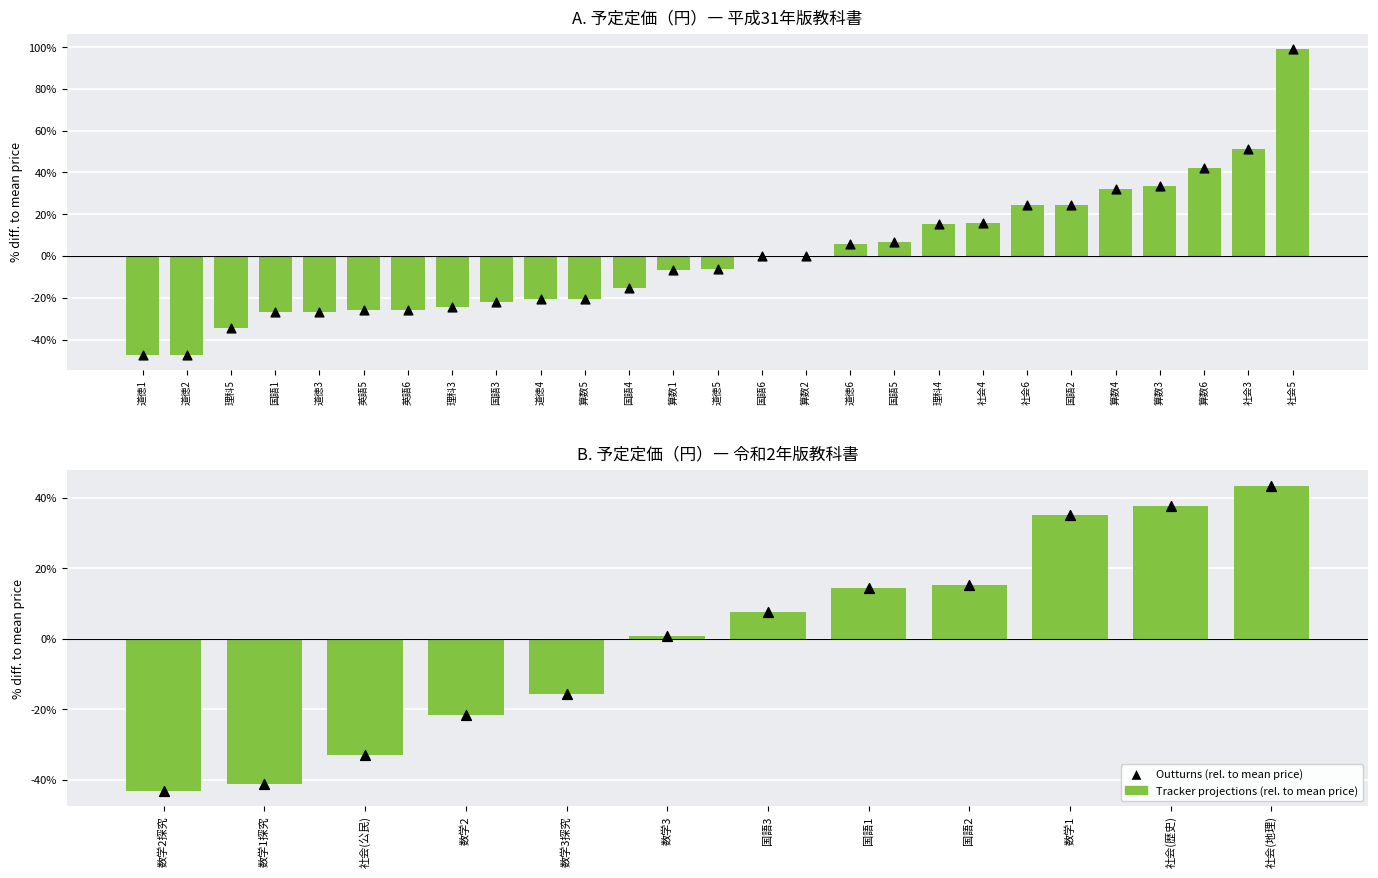

Which series reaches the maximum Y coordinate?

Tracker projections (rel. to mean price)